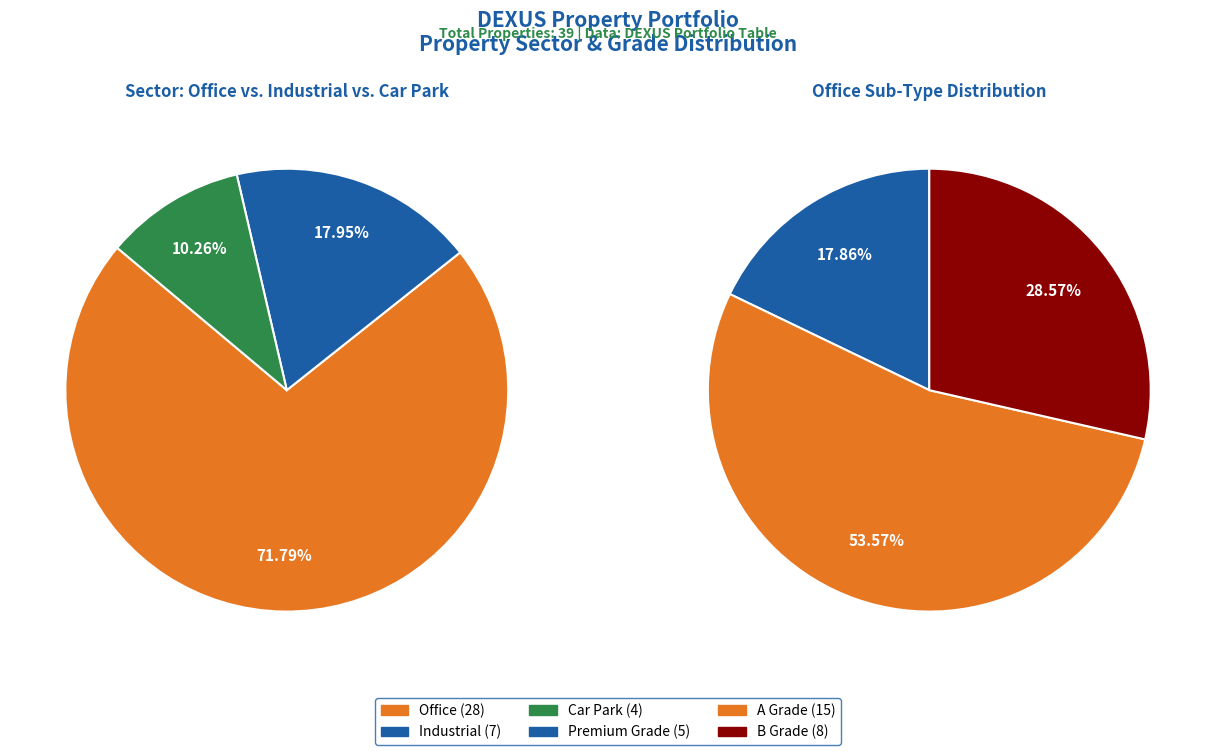

What percentage is NOT represented by Car Park?

89.7%